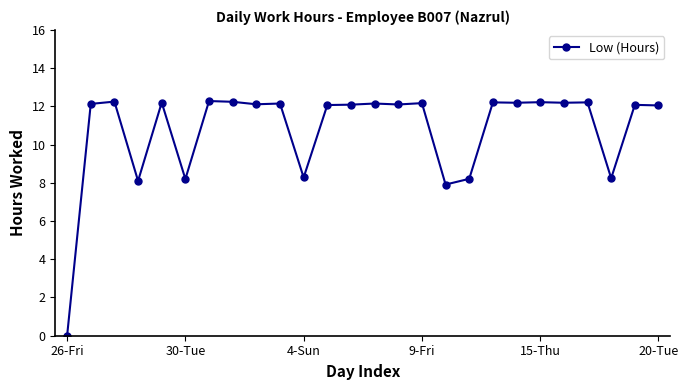

What is the average value?

10.8